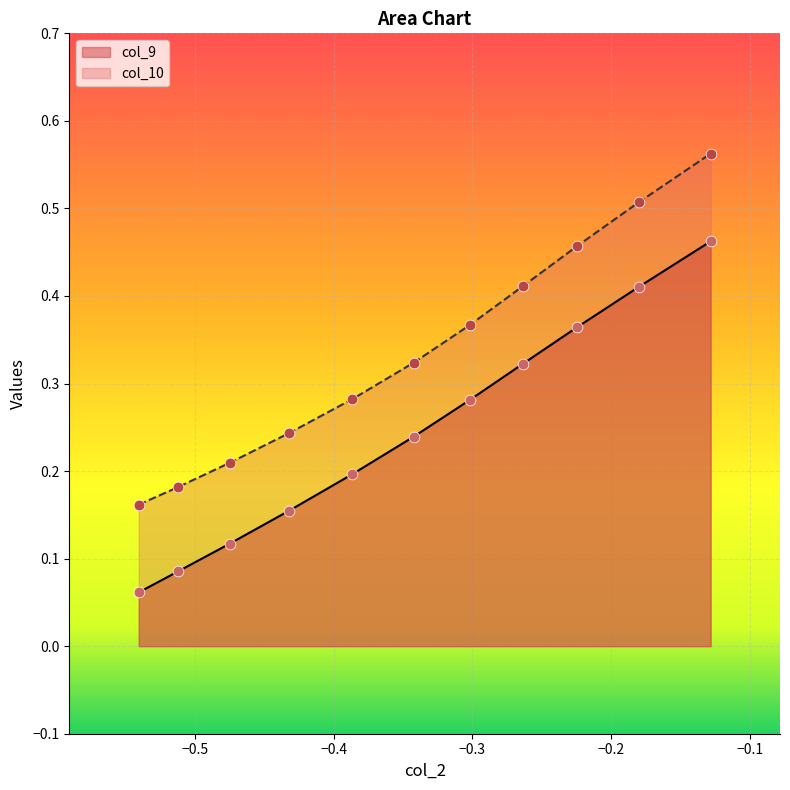

Which series has the largest total across all categories?

col_10